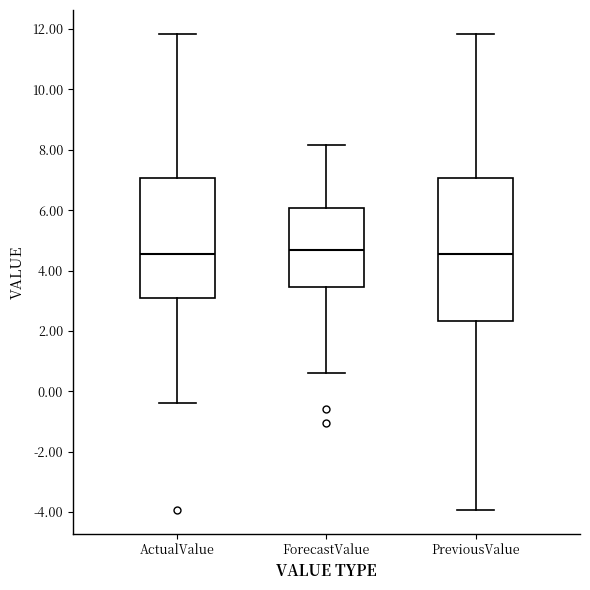

Reading left to right, transcribe this box plot: for each box, give where its median line is, the range the box spans, and where its two whiskers end, as read against the y-axis. The values are not printed on the chart, so give them approximately, as read against the axis.

ActualValue: median 4.6, box 3.2 to 7.0, whiskers -0.4 to 11.8
ForecastValue: median 4.6, box 3.4 to 6.0, whiskers 0.6 to 8.2
PreviousValue: median 4.6, box 2.4 to 7.0, whiskers -4.0 to 11.8